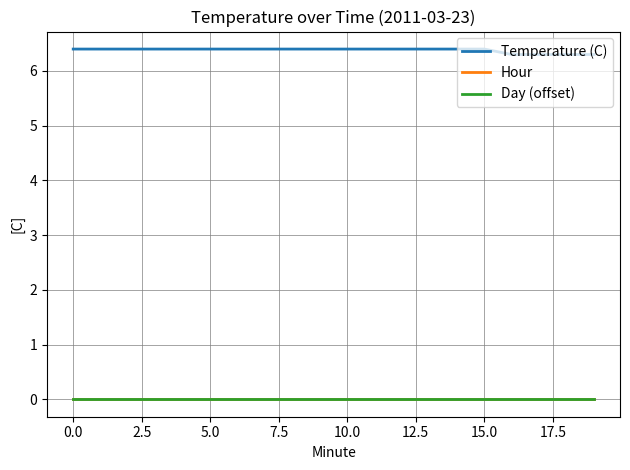

Does the chart have visible grid lines?

Yes